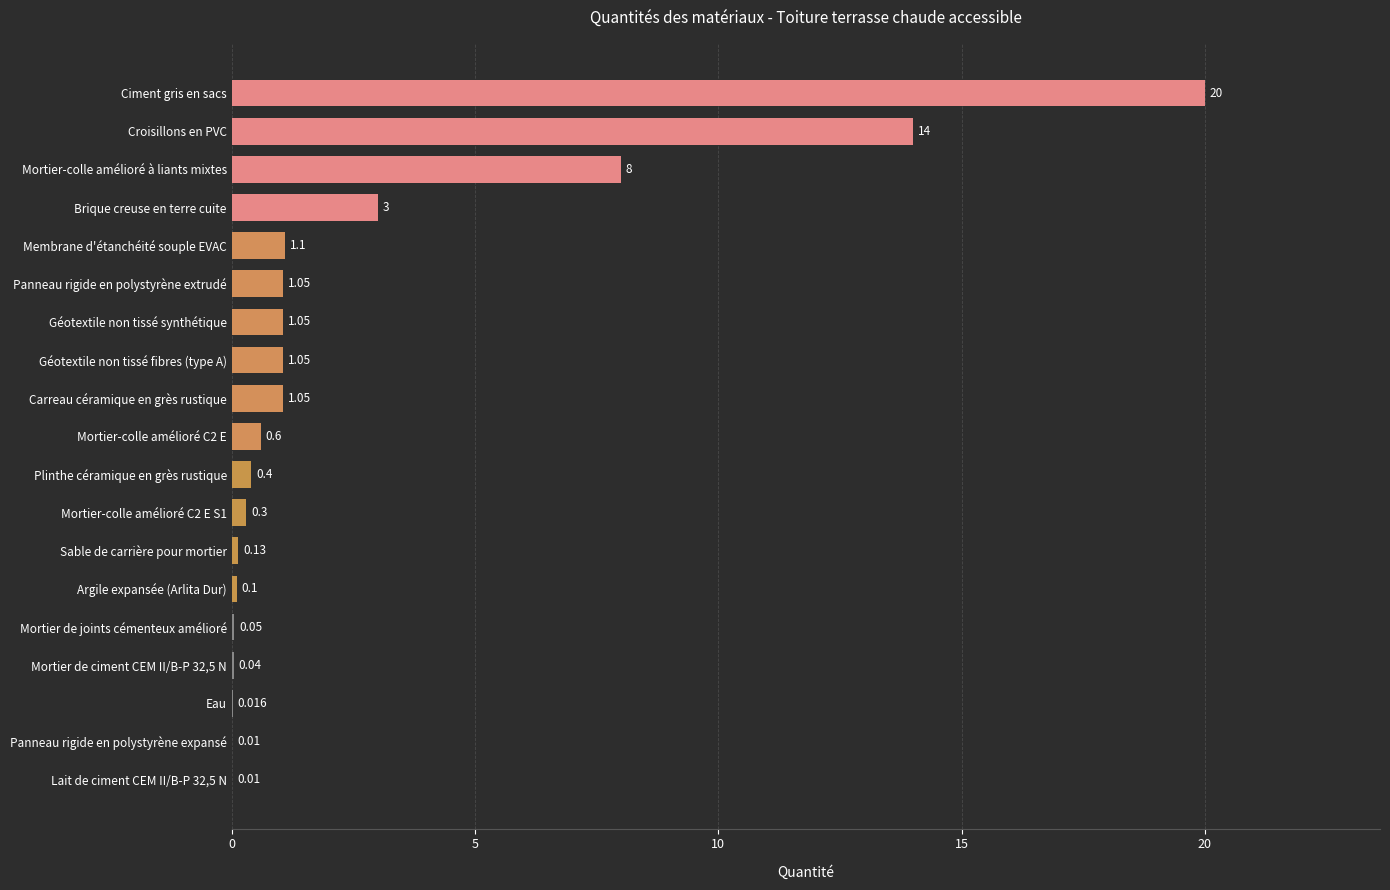

Which has a higher value, Mortier de ciment CEM II/B-P 32,5 N or Mortier-colle amélioré à liants mixtes?

Mortier-colle amélioré à liants mixtes